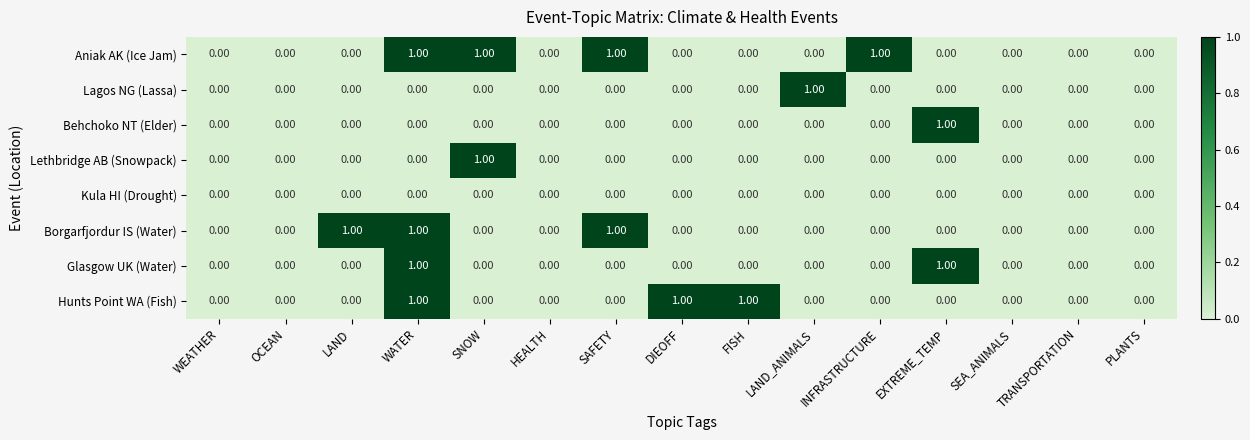

Which category has the highest value in the Lagos NG (Lassa) series?

LAND_ANIMALS